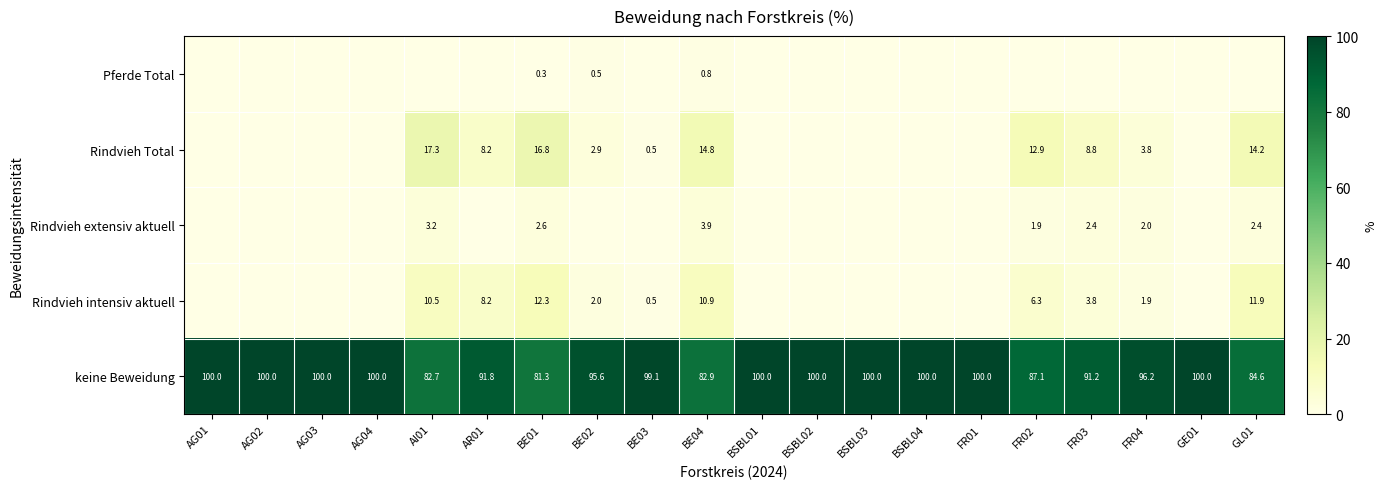

What is the sum of all keine Beweidung values?

1892.5